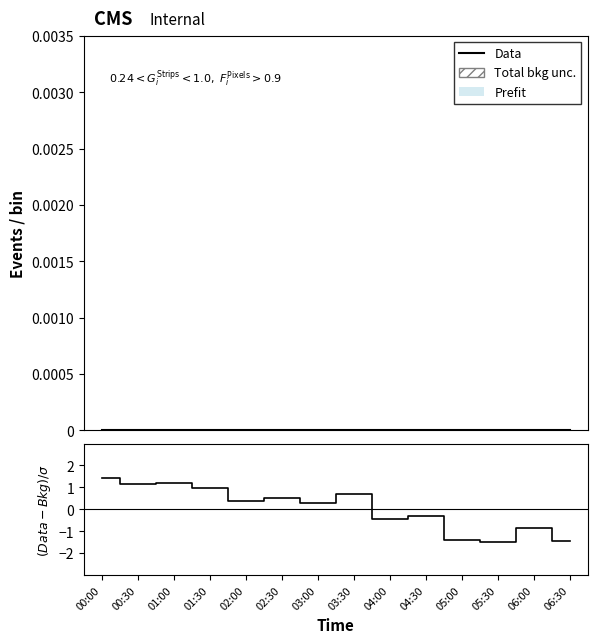

What is the difference between the second highest and second lowest values in the (Data-Bkg)/$\sigma$ series?

2.6